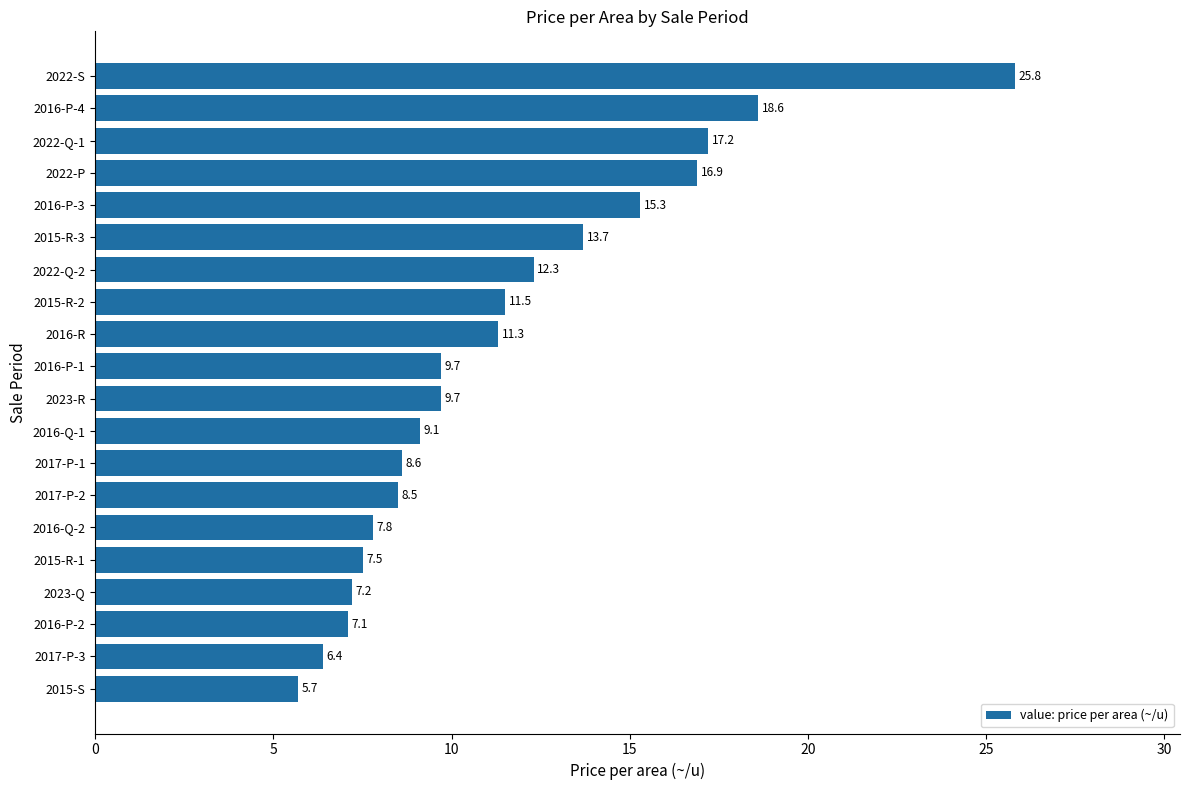

Which label corresponds to the largest value in the chart?

2022-S